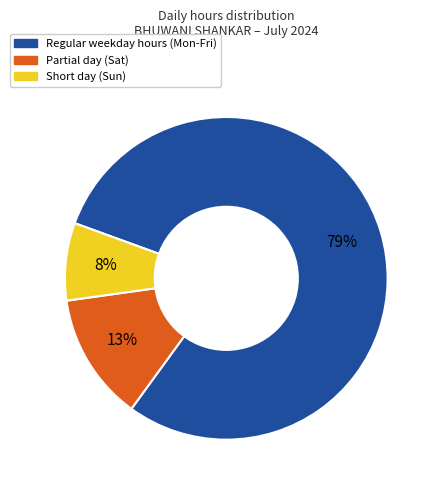

To the nearest percent, what is the average slice percentage?

33%